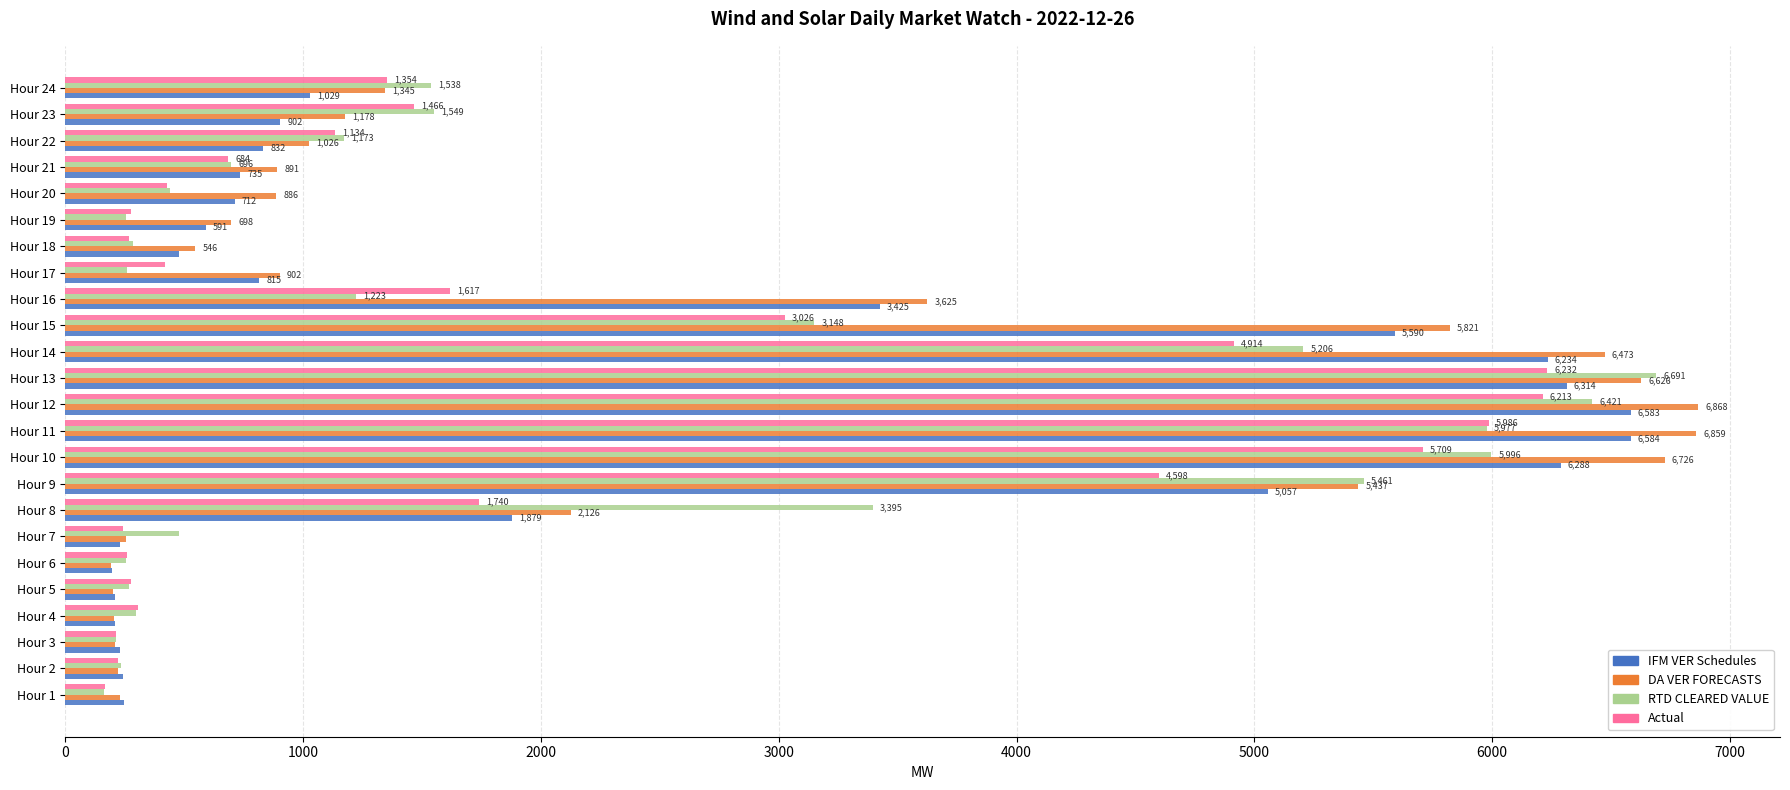

At which label is IFM VER Schedules closest to 3388?

Hour 16